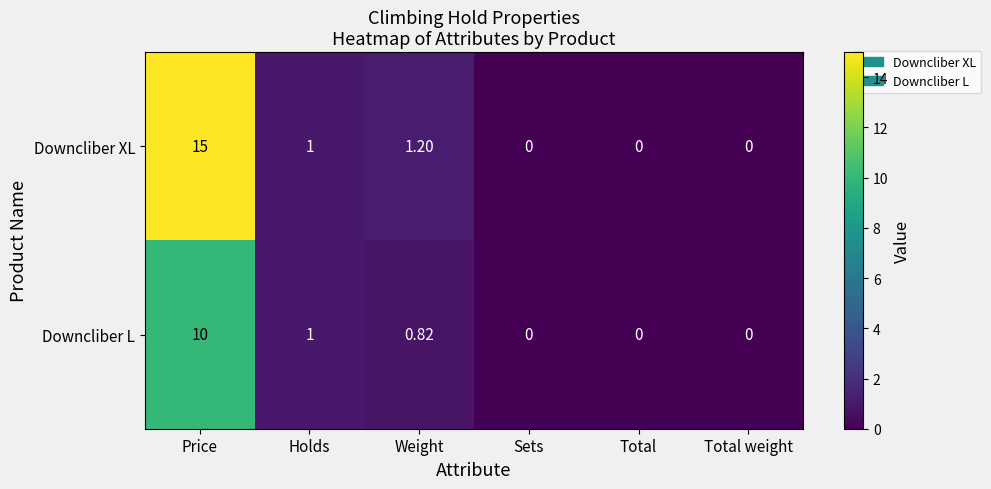

List the series in order of their overall mean, lowest first.

Downcliber L, Downcliber XL